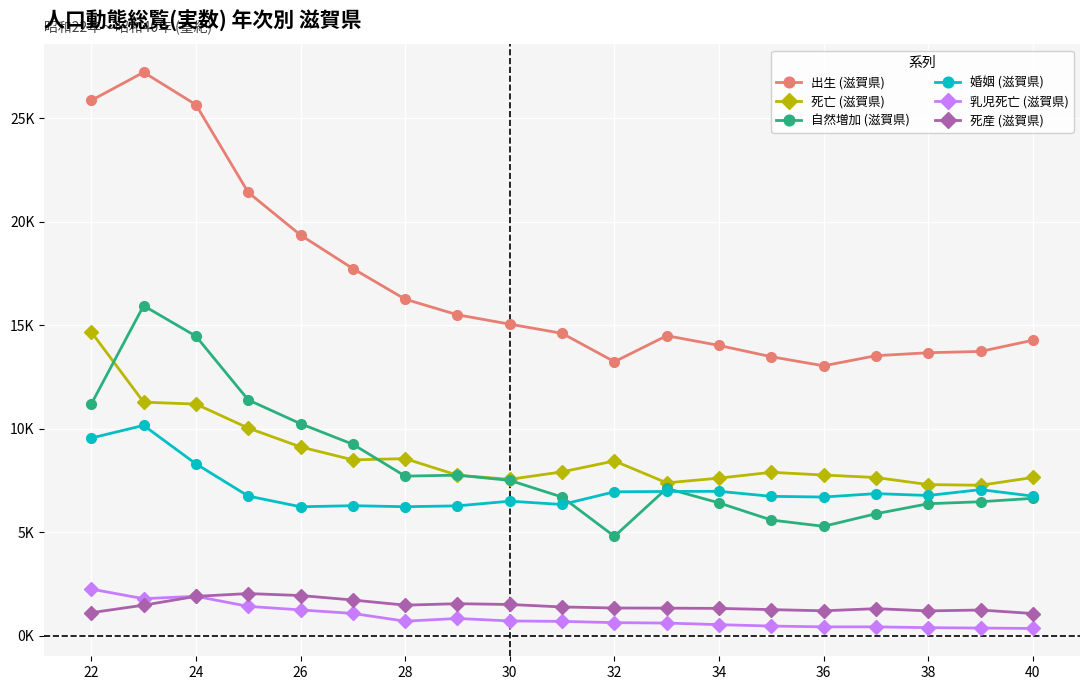

In 婚姻 (滋賀県), how many points are higher than both neighbors (excluding endpoints)?

6